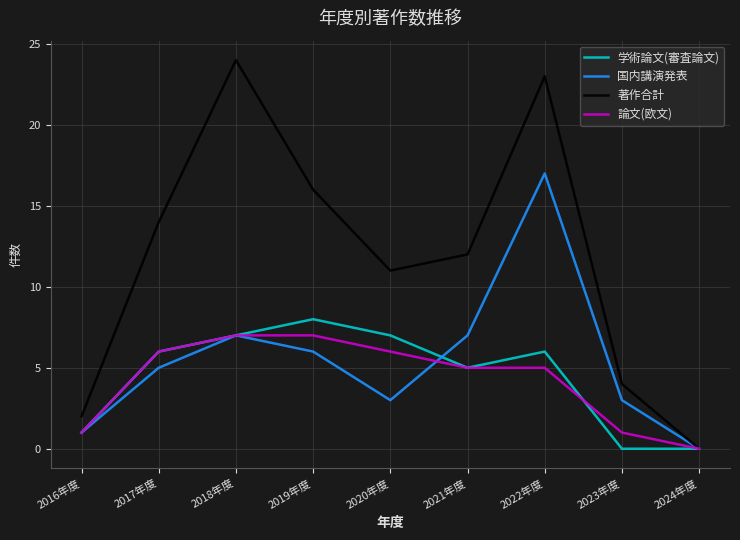

Is the value of 学術論文(審査論文) at 2023年度 greater than the value of 著作合計 at 2021年度?

No